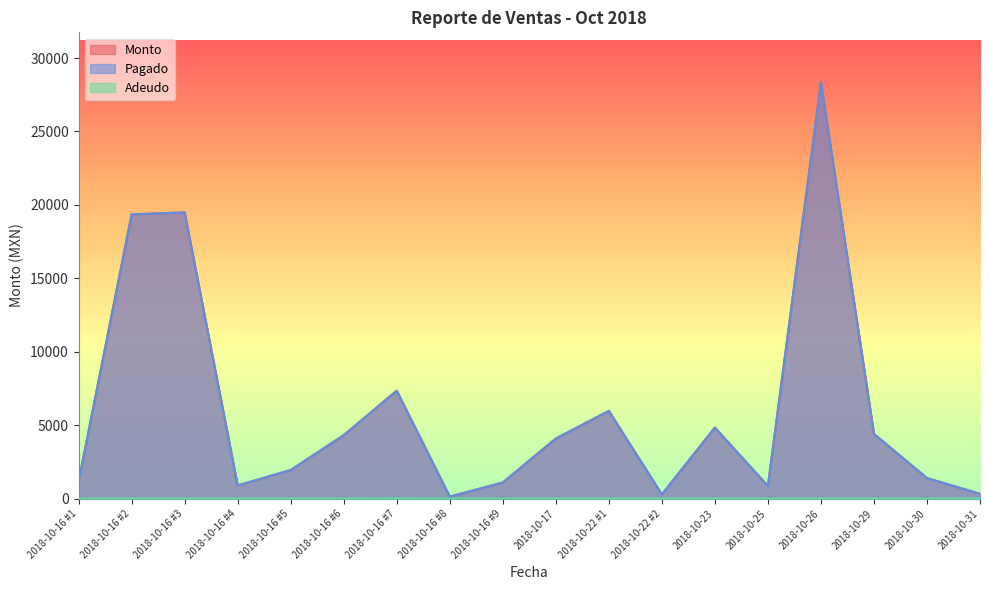

What is the label of the 5th point from the left?

2018-10-16 #5